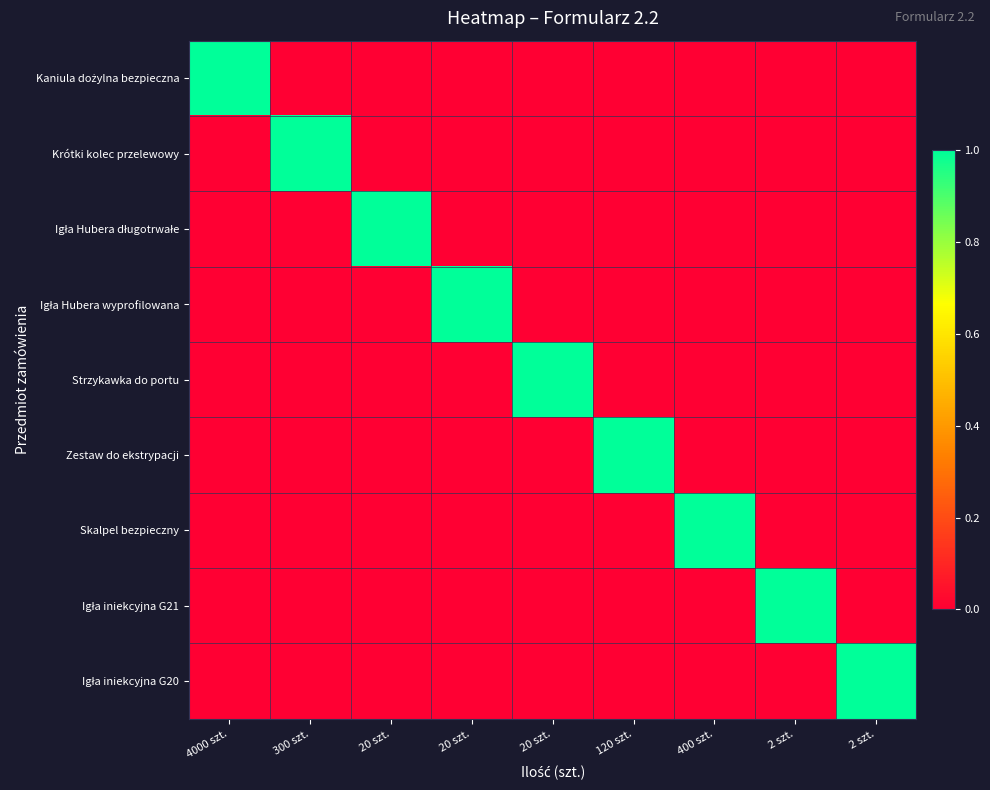

At which category is the sum across all series the highest?

4000 szt.